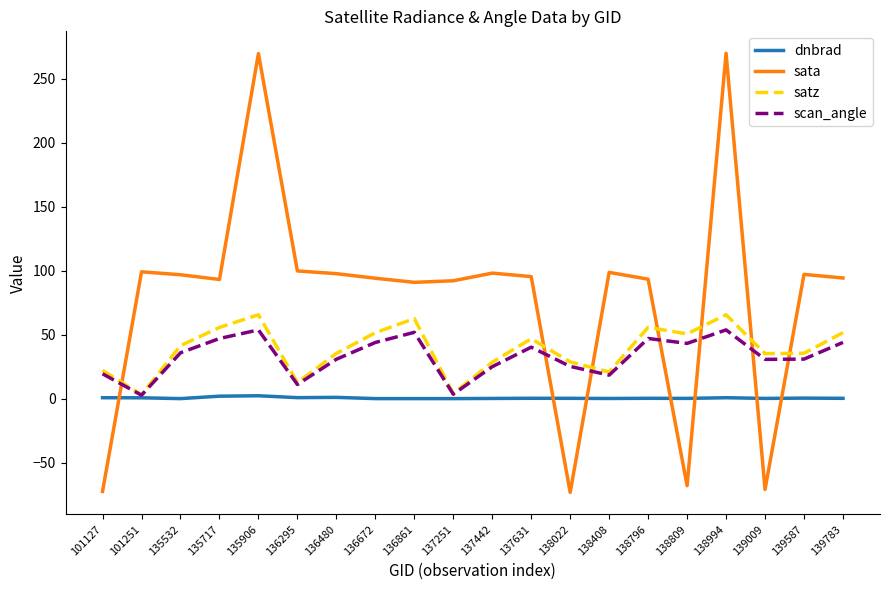

What is the difference between the maximum and minimum values in the scan_angle series?

51.0